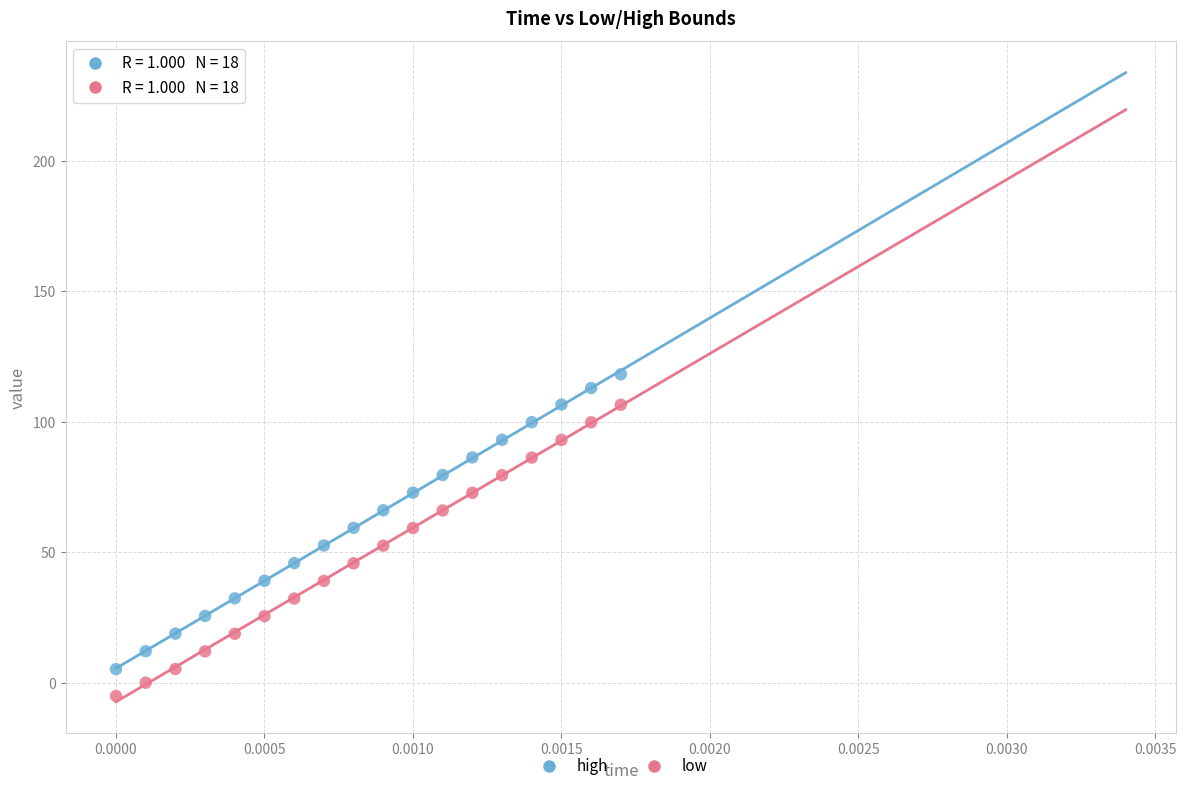

Which series contains the highest Y value?

high